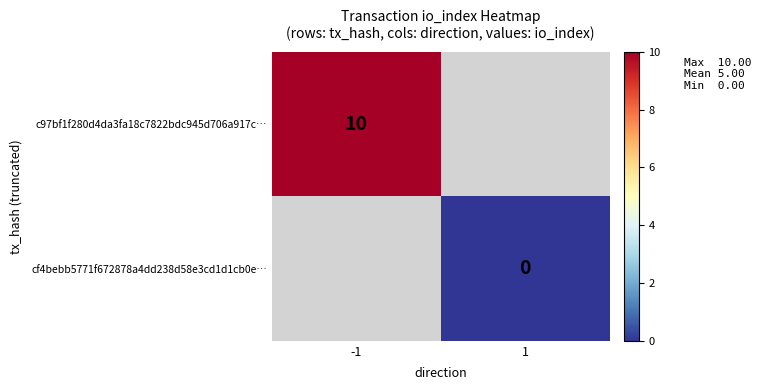

At how many categories does at least one series exceed 7?

1